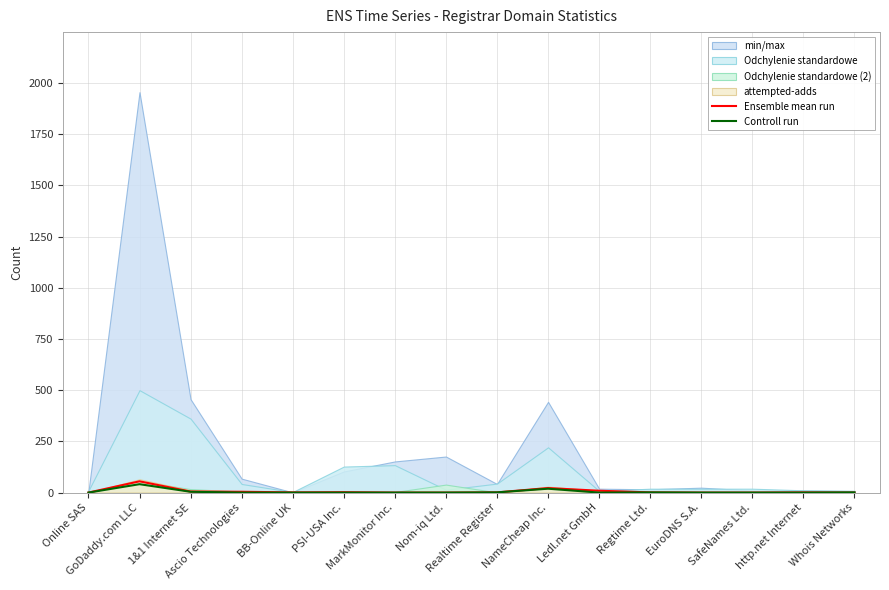

In Controll run, how many points are higher than both neighbors (excluding endpoints)?

3